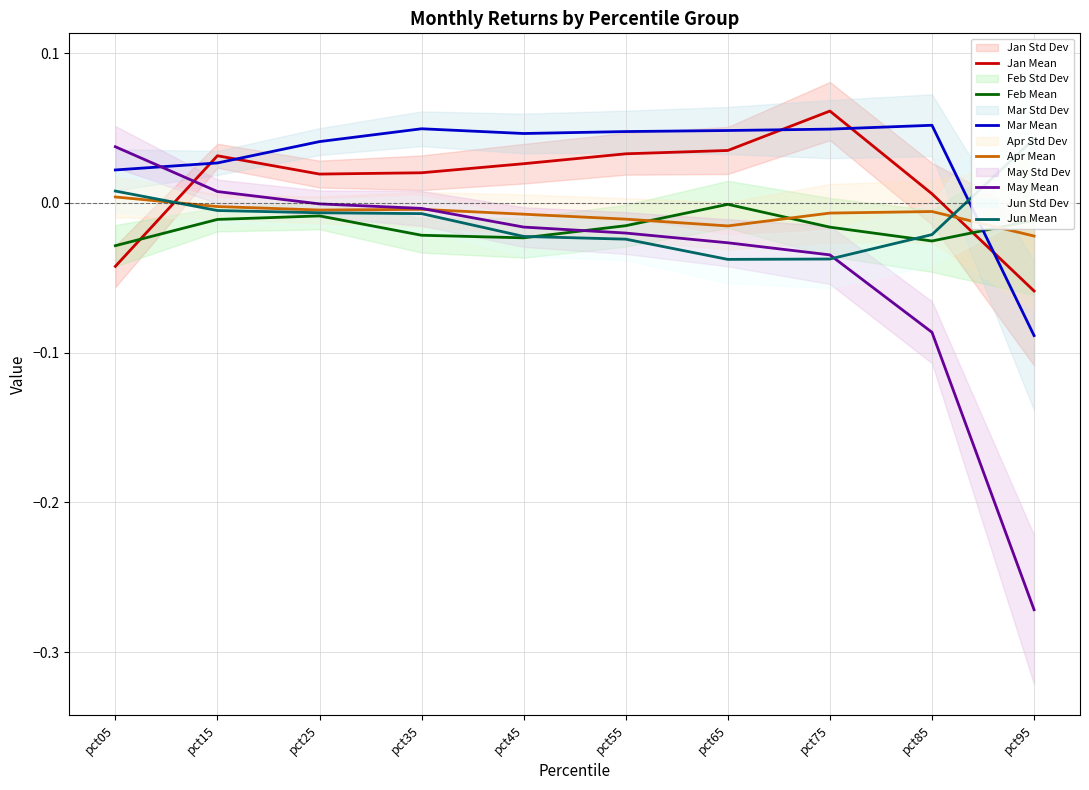

How many distinct data groups are displayed?

6